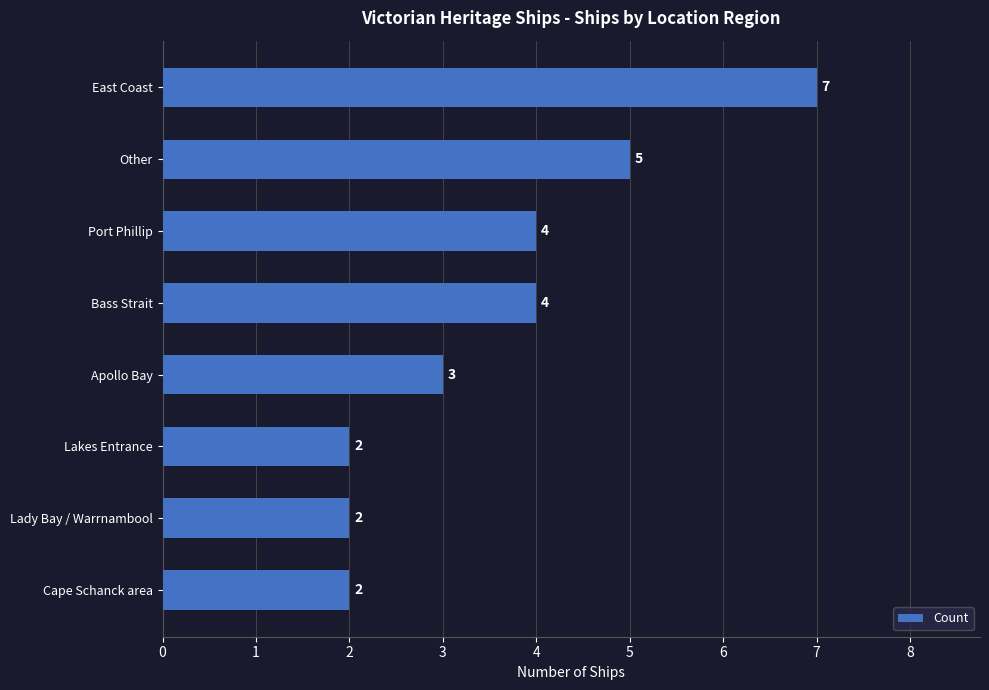

What is the difference between the values at Other and Lady Bay / Warrnambool?

3